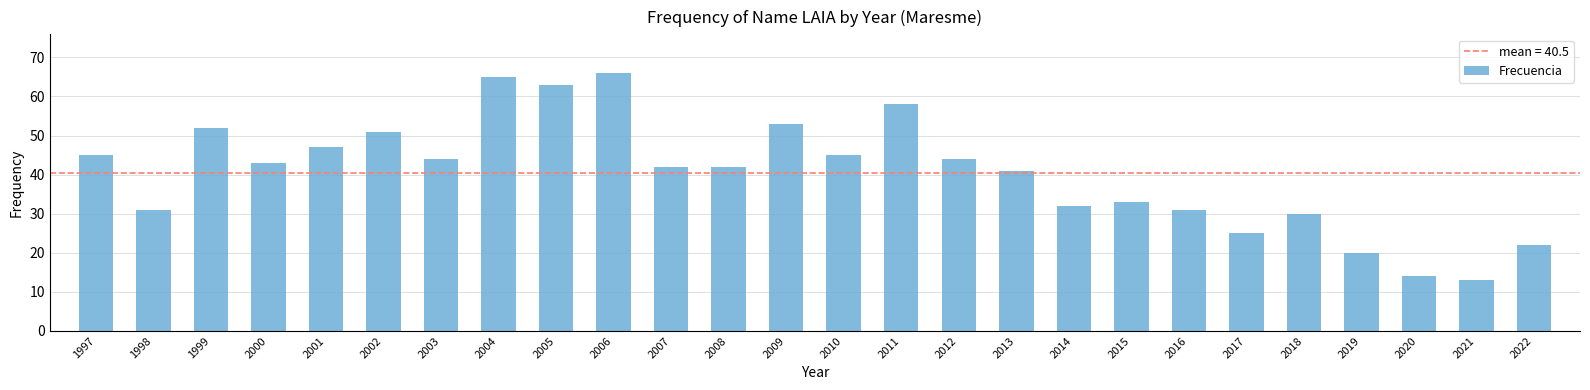

What is the change in value from 2004 to 2009?

-12